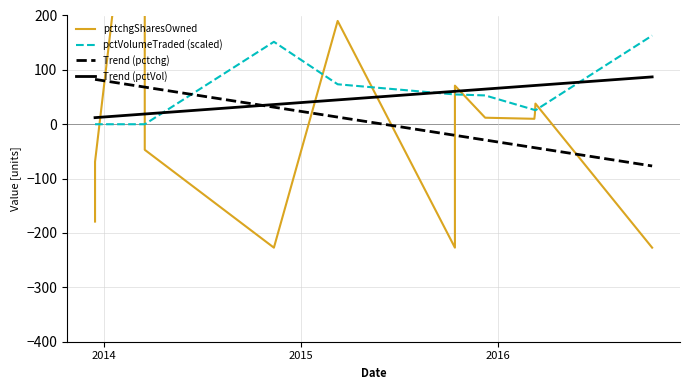

True or false: Trend (pctchg) and pctVolumeTraded (scaled) intersect in this chart.

True